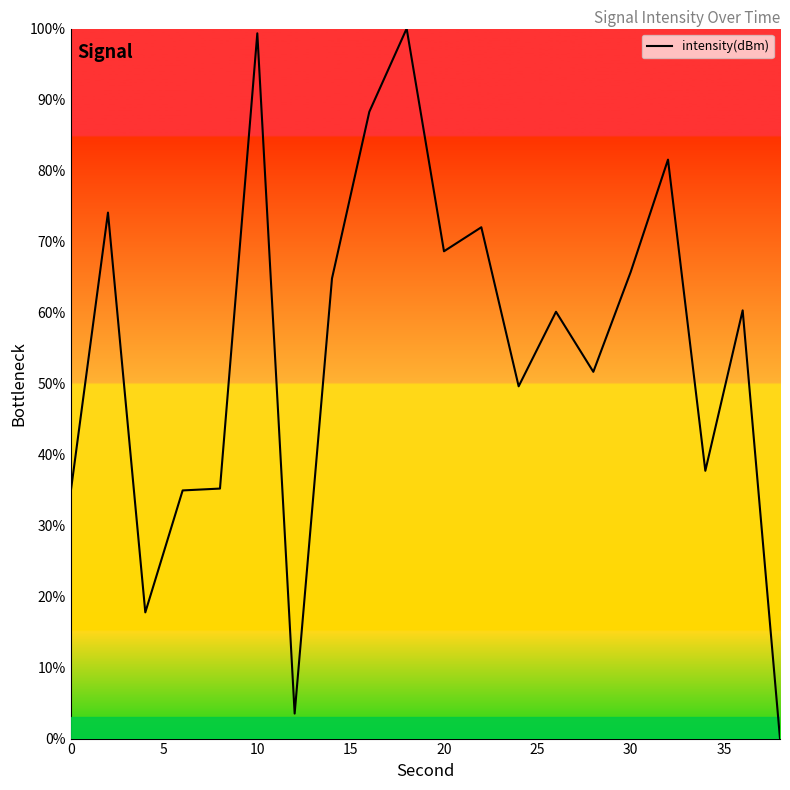

What is the maximum value shown in the chart?

100.0